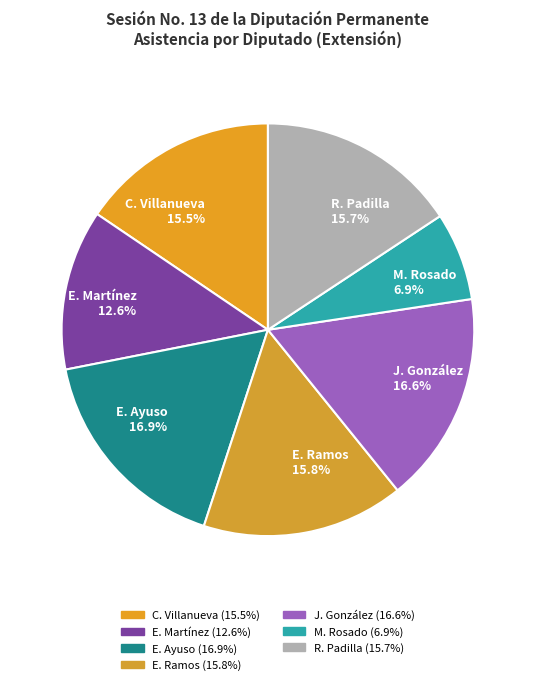

Do R. Padilla and C. Villanueva together represent more than half of the pie?

No